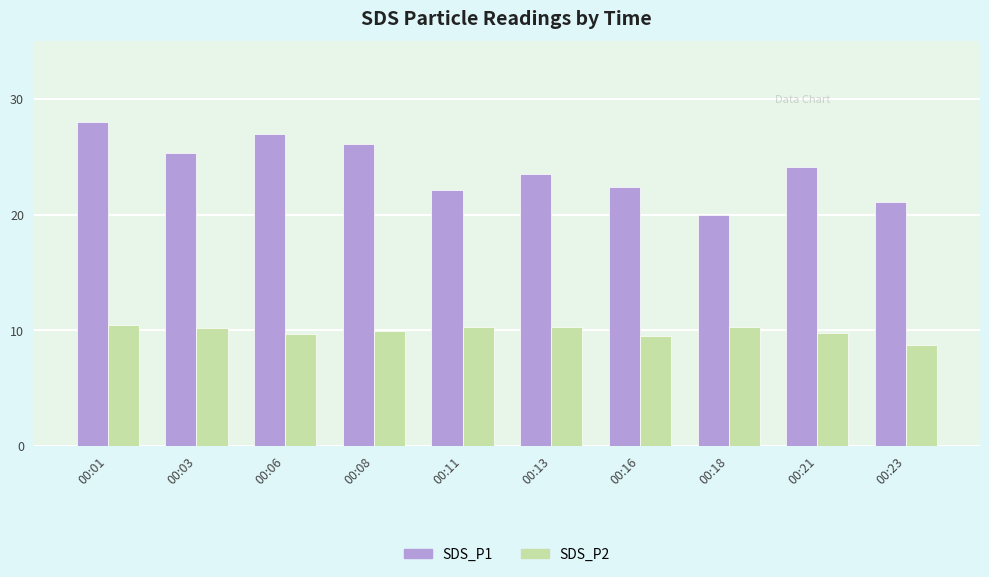

What is the difference between the maximum and minimum values in the SDS_P1 series?

8.0